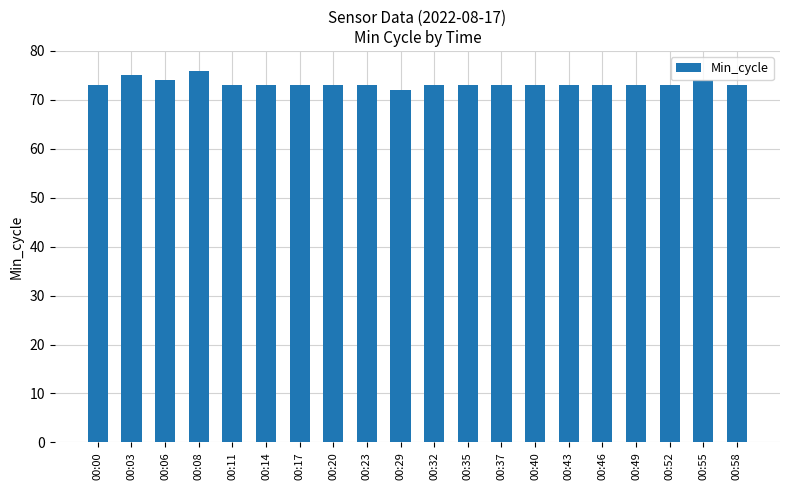

The chart shows a value of 73 at 00:49. True or false?

True